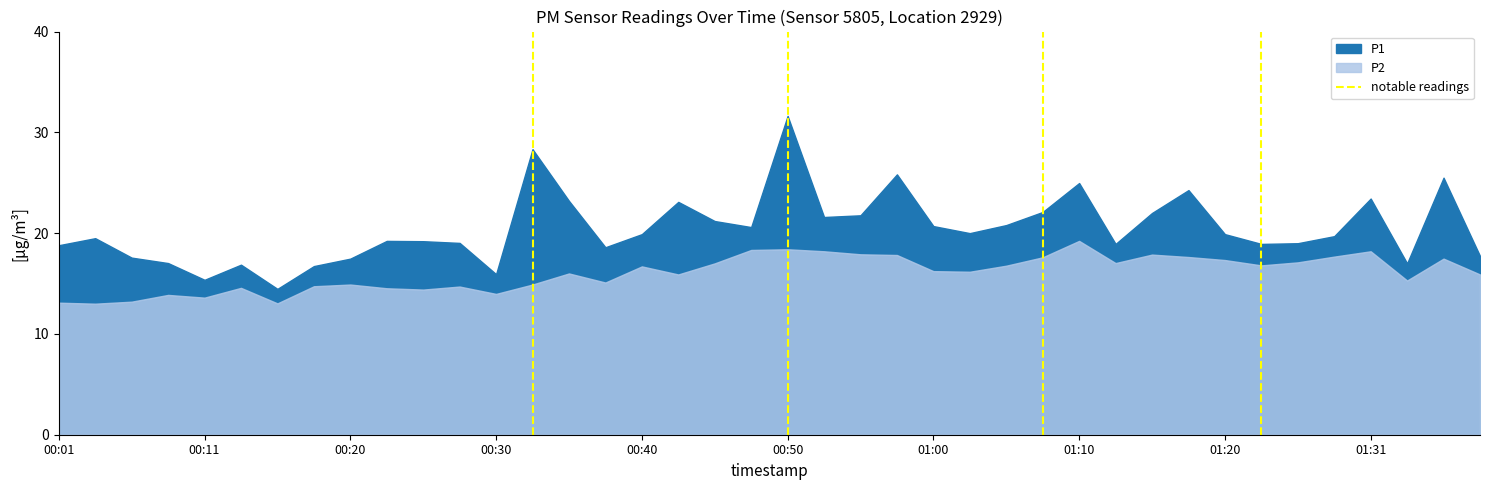

Is it true that the value at 00:01 is 1?

False